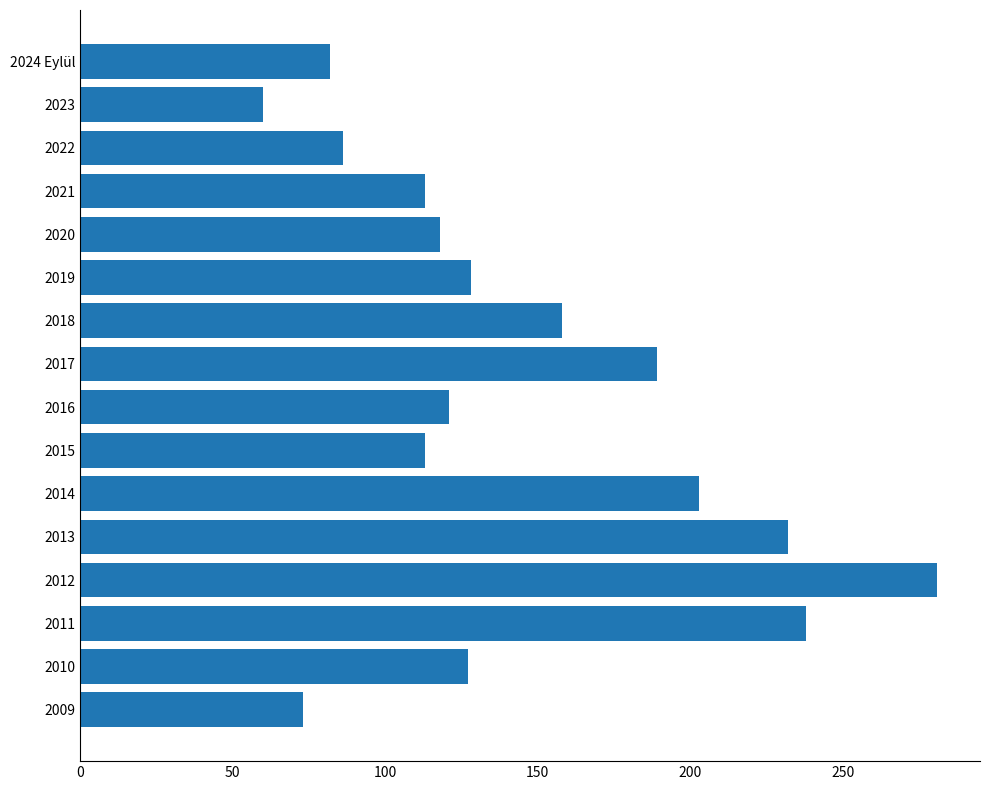

The chart shows a value of 60 at 2023. True or false?

True